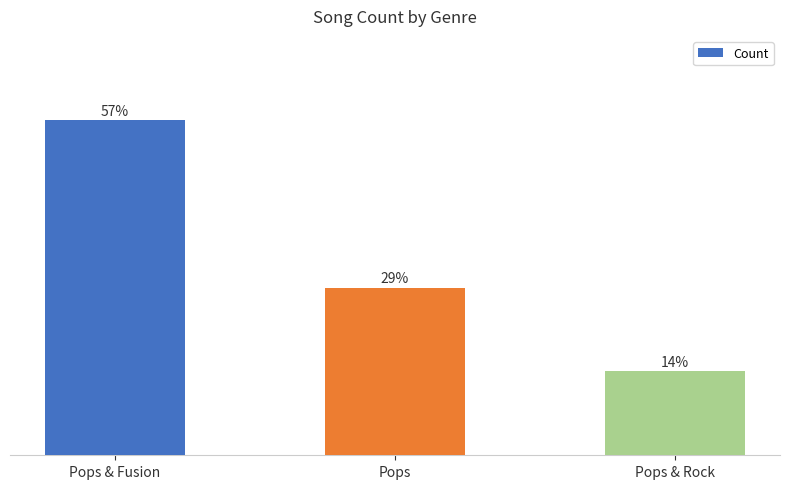

Are the bars horizontal?

No